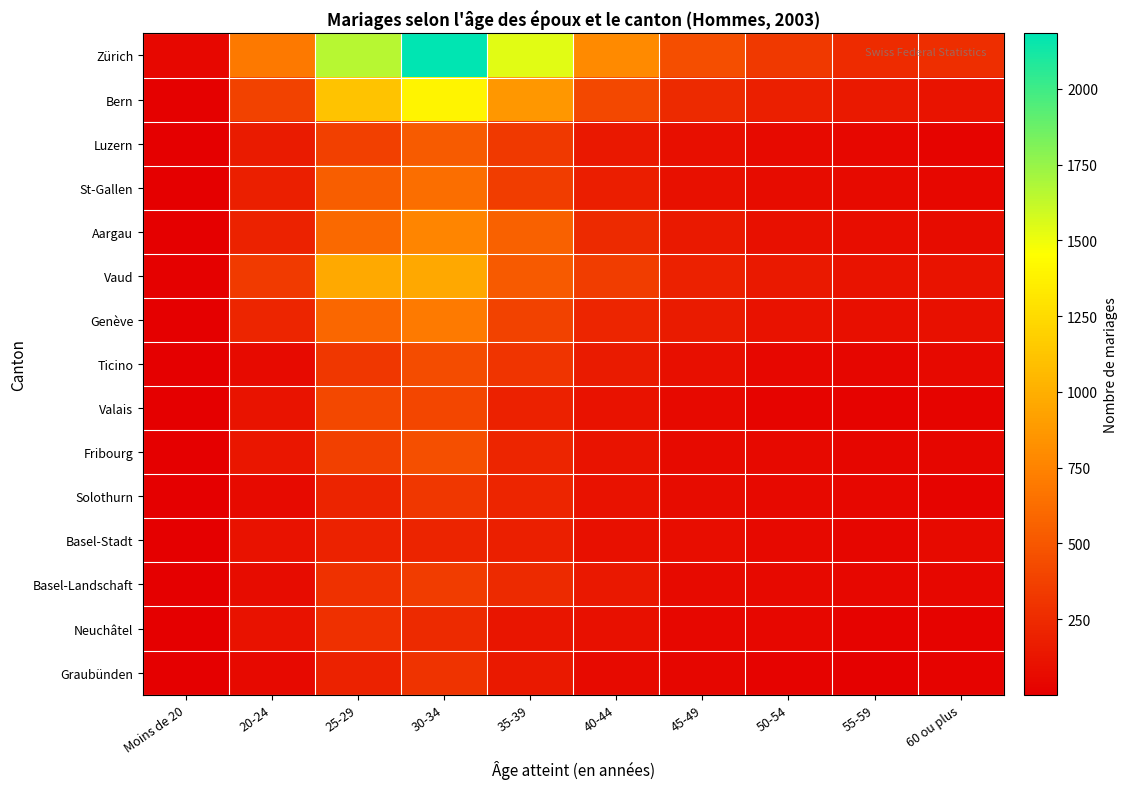

What is the difference between the highest and lowest values at 20-24?

642